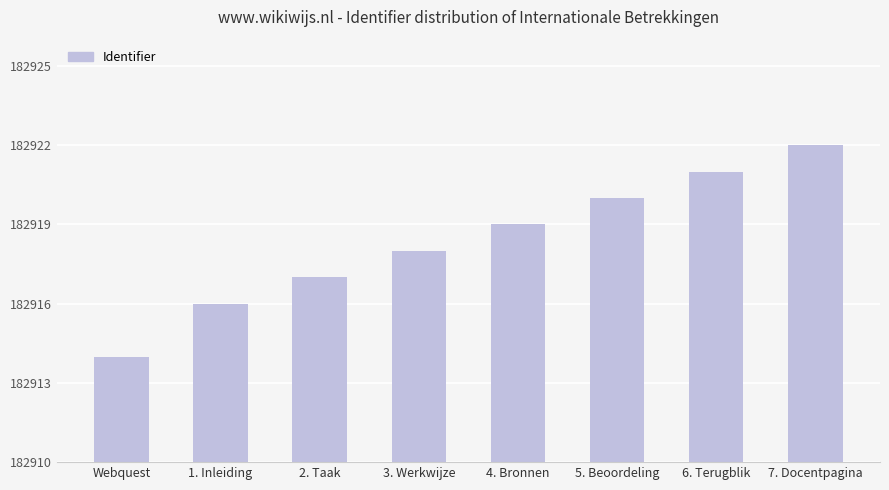

Count the values in the range 182917 to 182921.

5